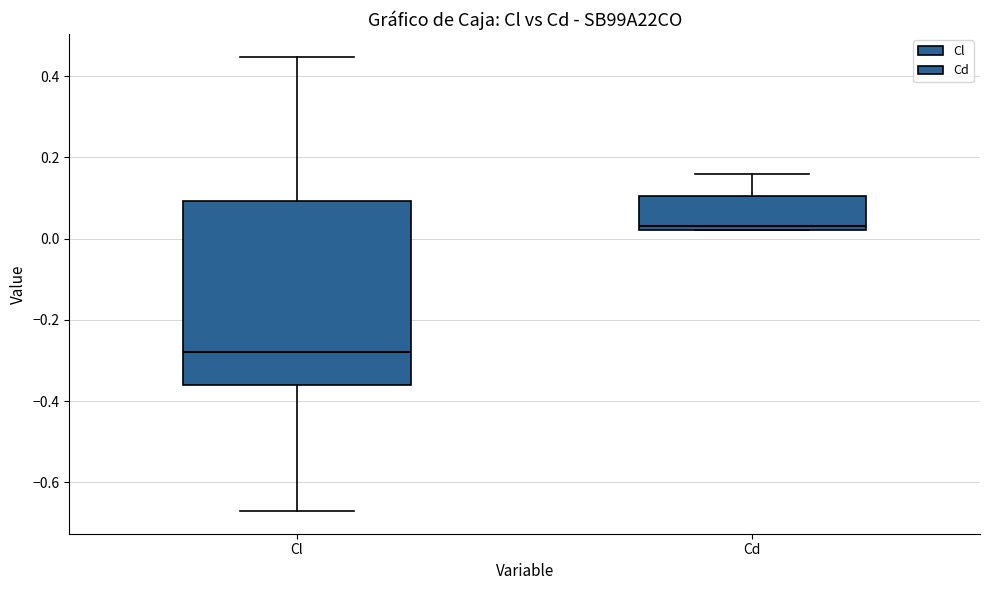

Reading left to right, transcribe this box plot: for each box, give where its median line is, the range the box spans, and where its two whiskers end, as read against the y-axis. The values are not printed on the chart, so give them approximately, as read against the axis.

Cl: median -0.28, box -0.36 to 0.10, whiskers -0.68 to 0.44
Cd: median 0.04, box 0.02 to 0.10, whiskers 0.02 to 0.16